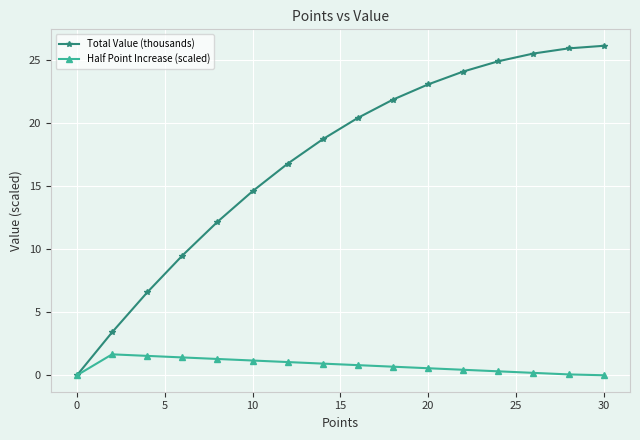

What is the value of the Total Value (thousands) point at the 7th from the left?

16.8